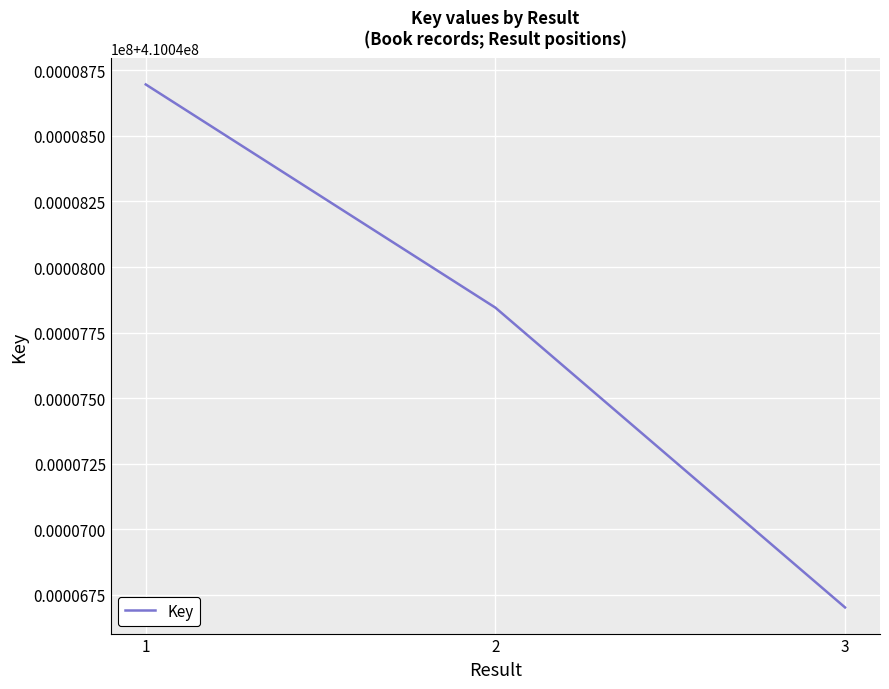

Does the chart have visible grid lines?

Yes